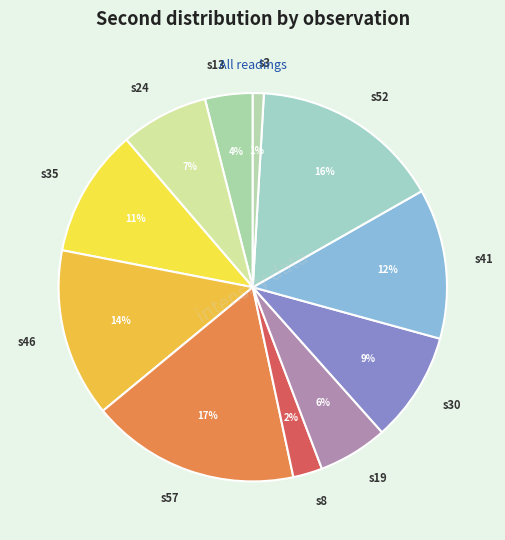

To the nearest percent, what percentage of the pie is s52?

16%